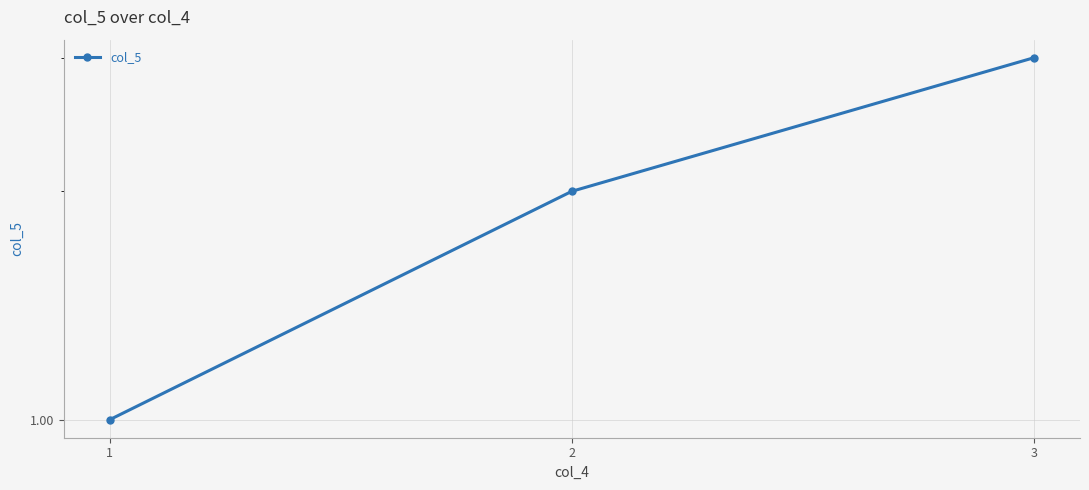

What is the sum of all values?

6